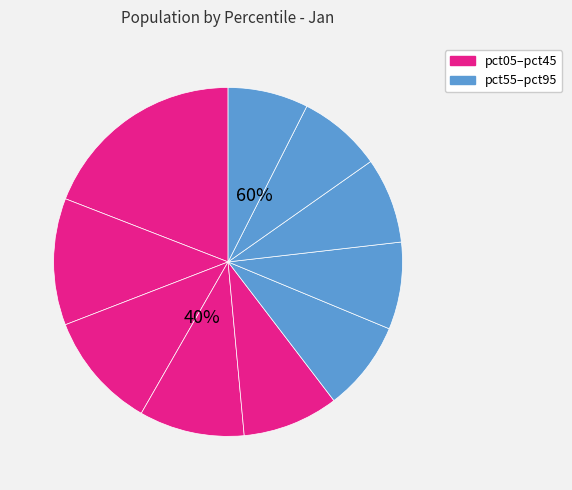

Is there a majority slice in this chart?

No